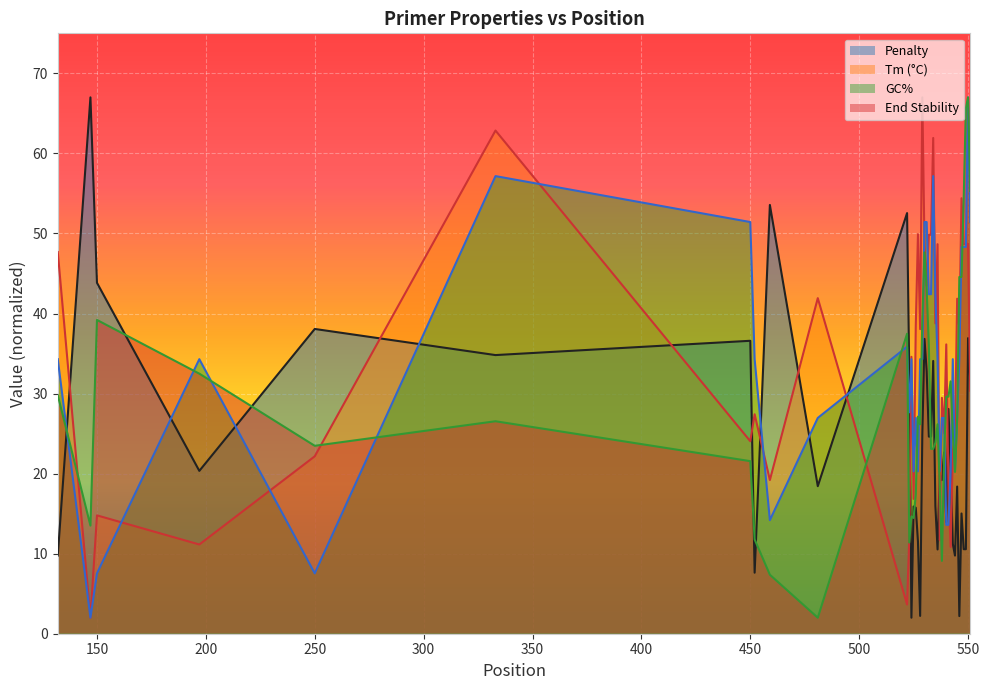

What is the highest value of the Tm (°C) series?

67.0